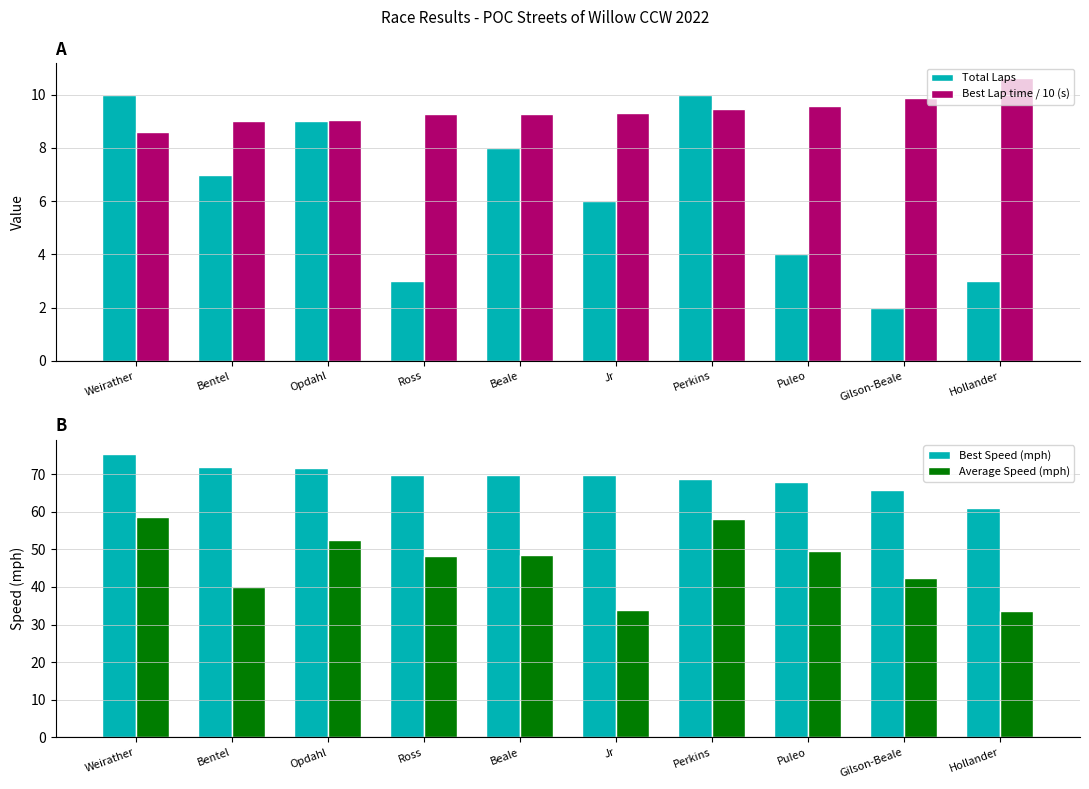

True or false: Best Speed (mph) has a value of 67.8 at Puleo.

True